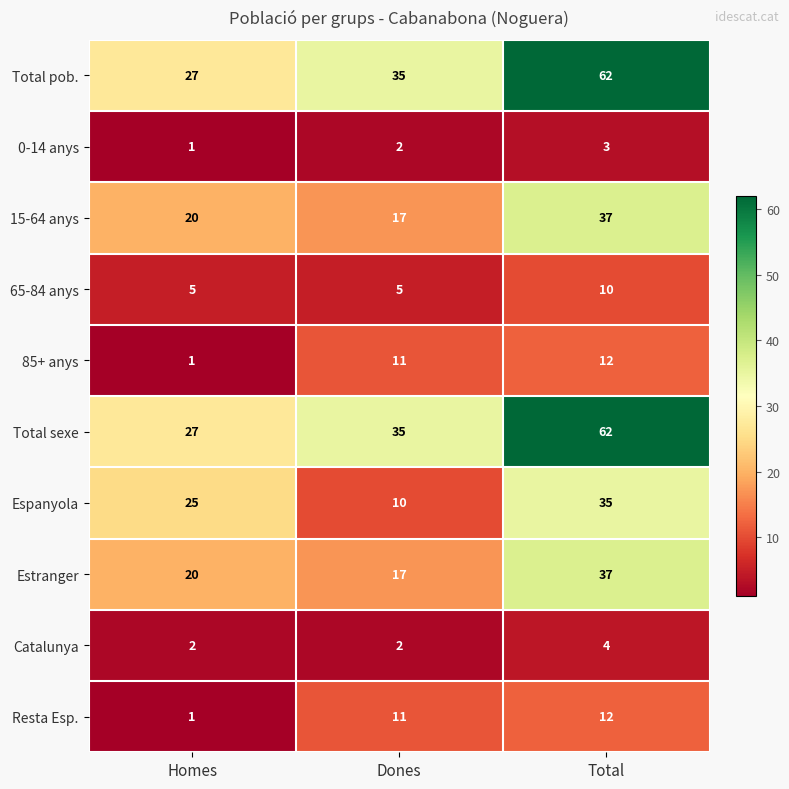

What is the minimum value shown in the chart?

1